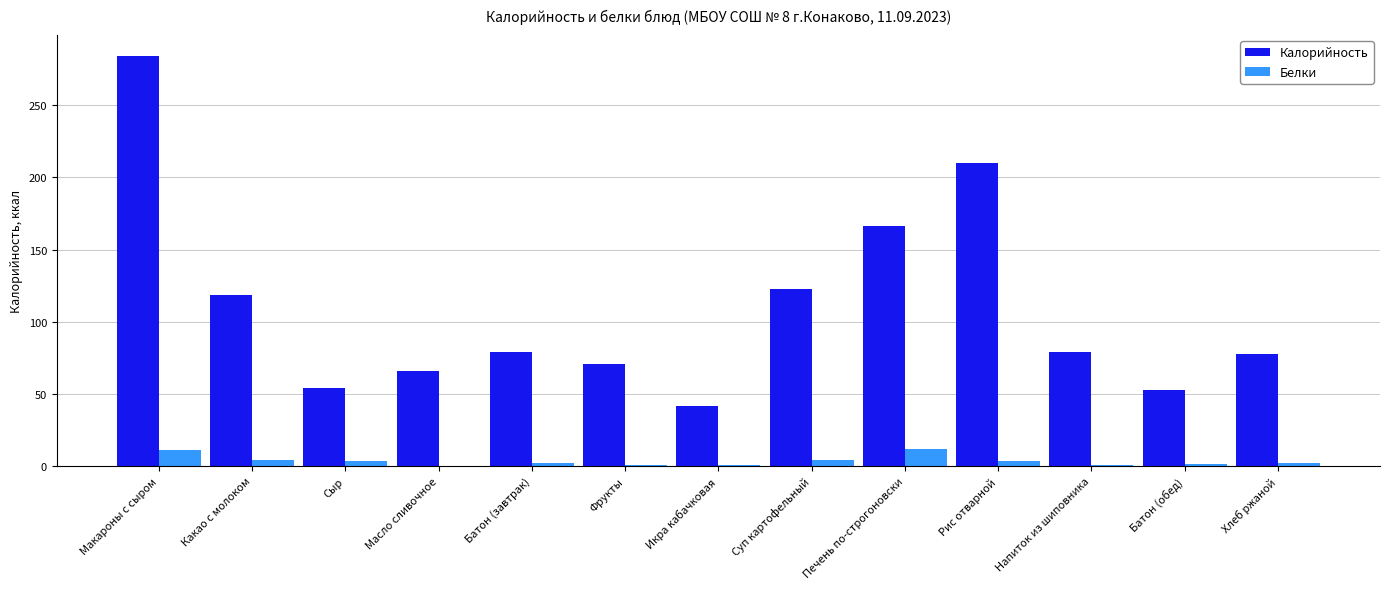

Between Сыр and Печень по-строгоновски, which series saw the biggest shift?

Калорийность